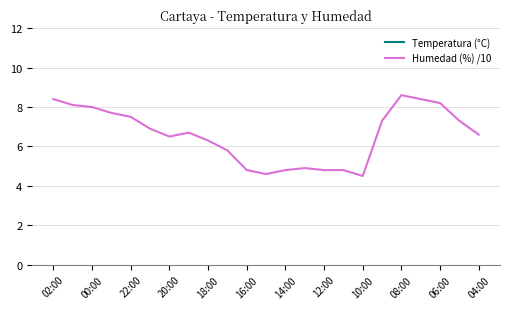

What are all the series names shown in the legend?

Temperatura (°C), Humedad (%) /10